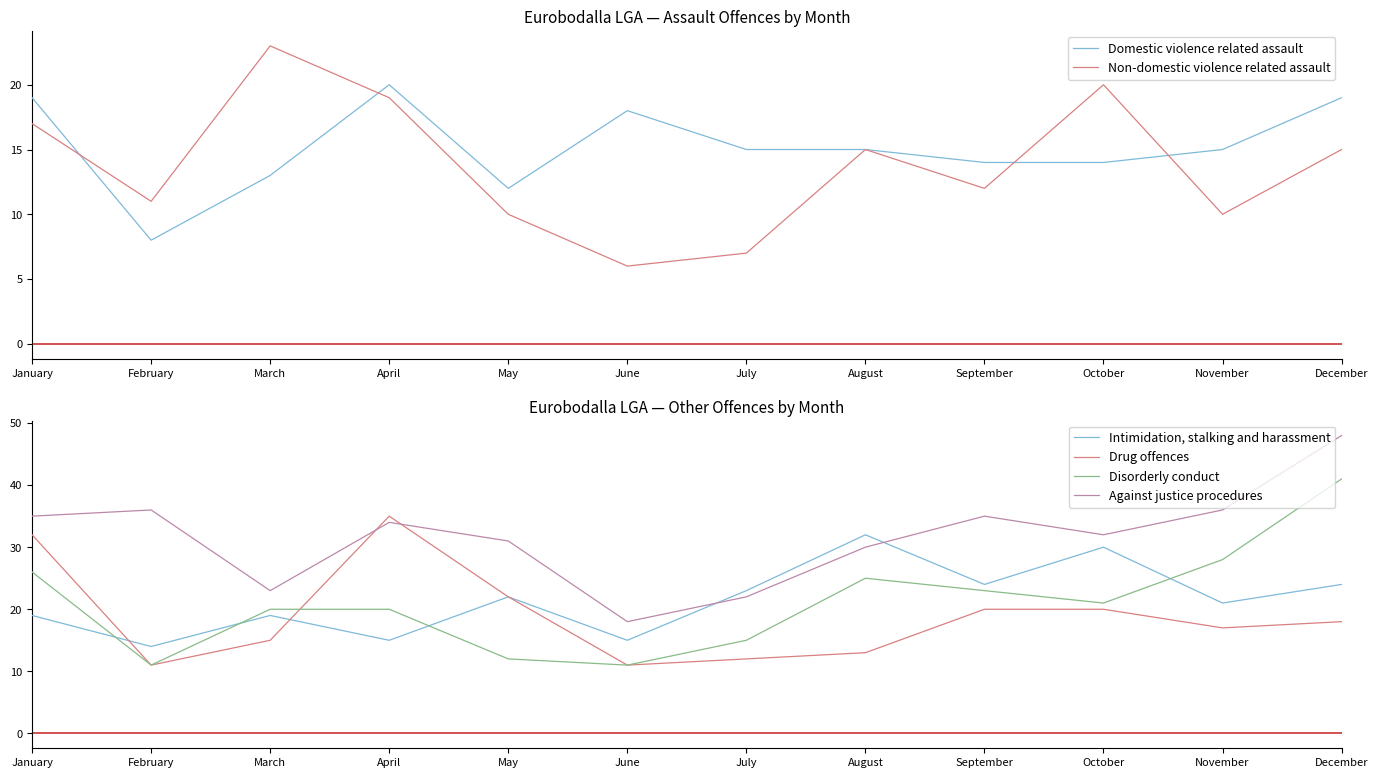

The value of Intimidation, stalking and harassment at February is 14. True or false?

True